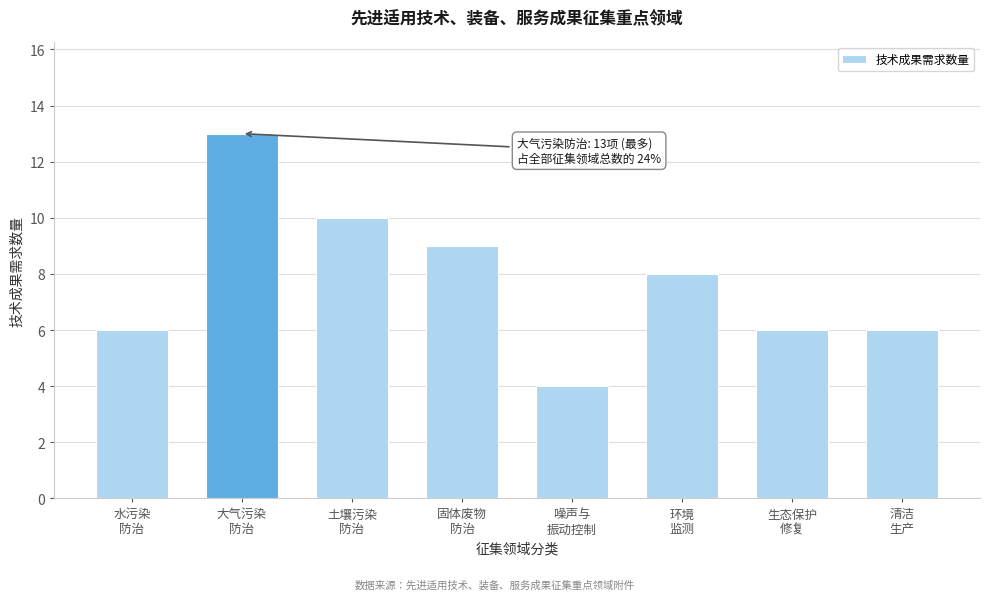

Reading right to left, what are all the values shown in this chart?

6	6	8	4	9	10	13	6